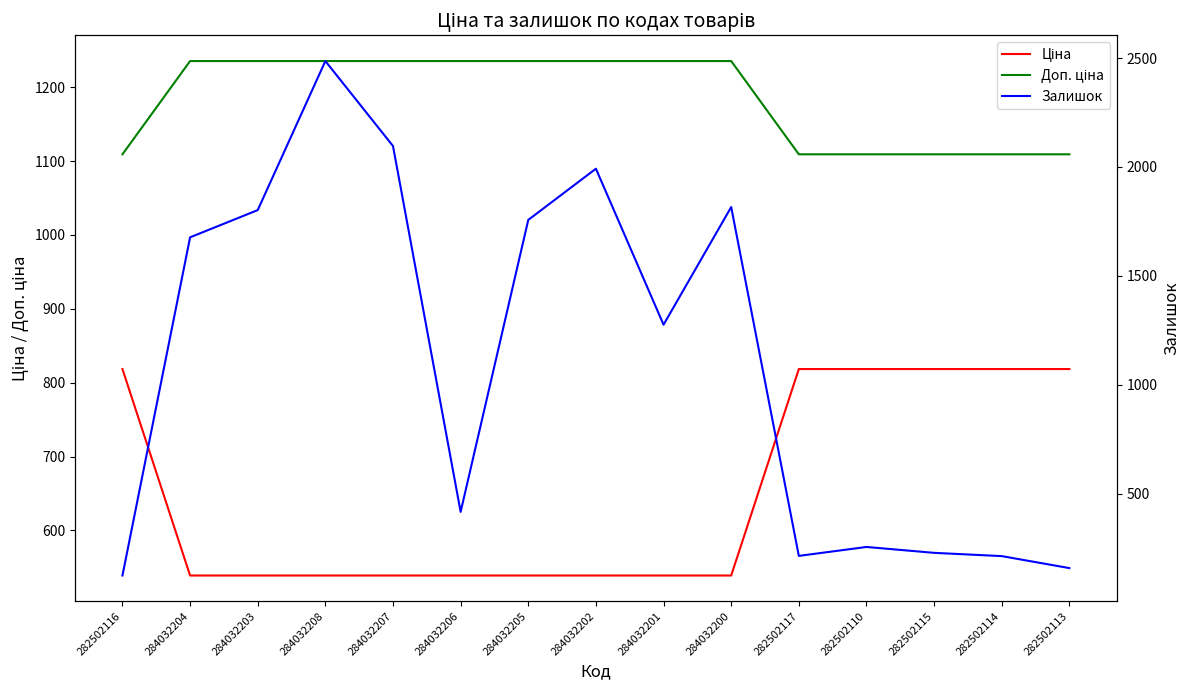

In Залишок, how many points are higher than both neighbors (excluding endpoints)?

4